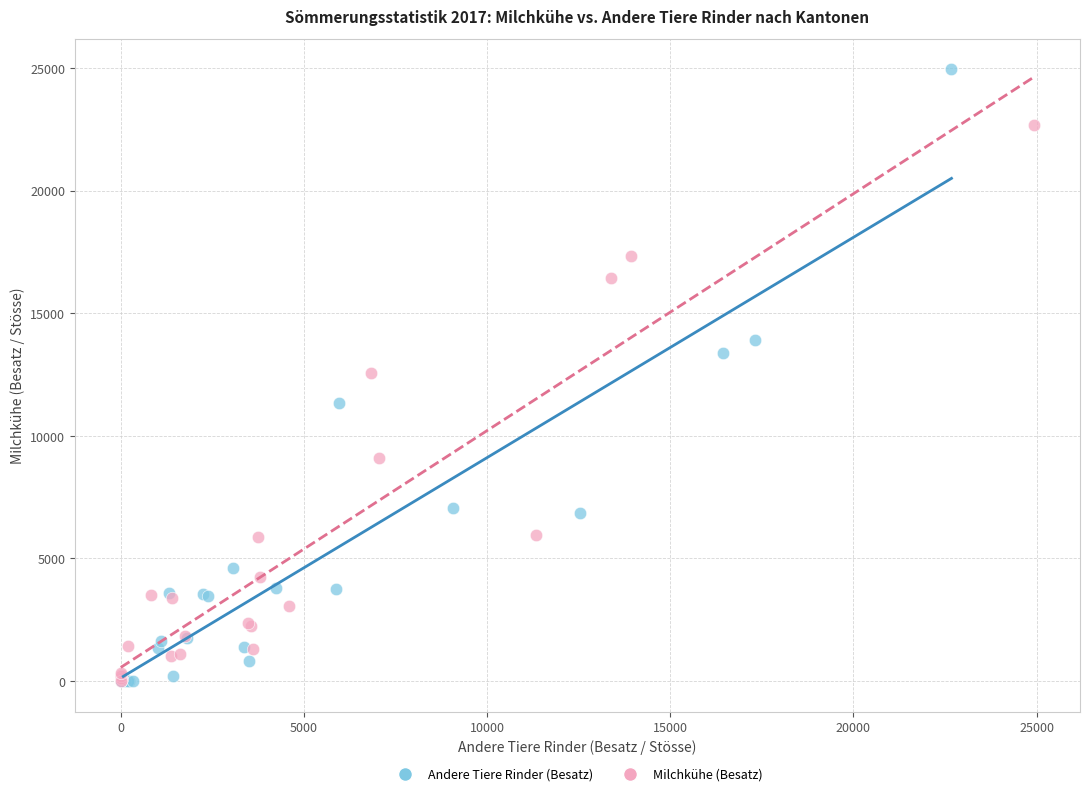

Which series contains the highest Y value?

Andere Tiere Rinder (Besatz)